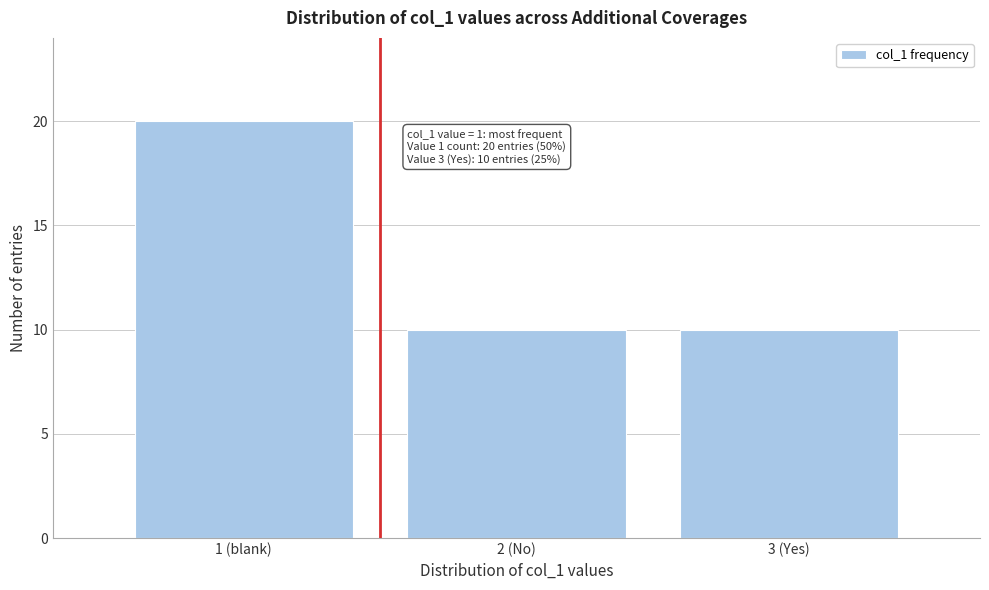

Reading right to left, what are all the values shown in this chart?

10	10	20